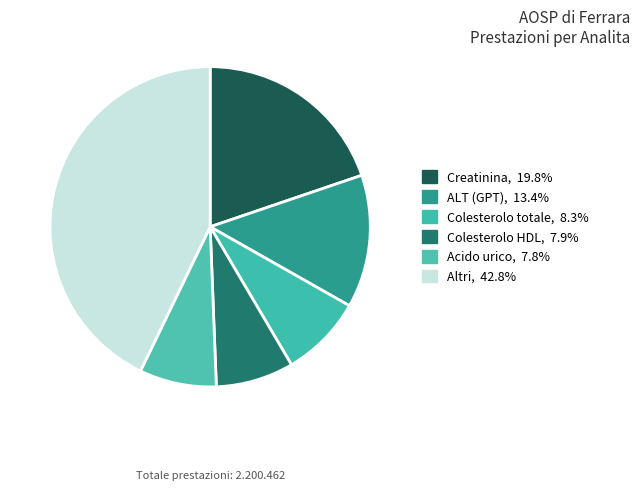

How many slices are in this pie chart?

6